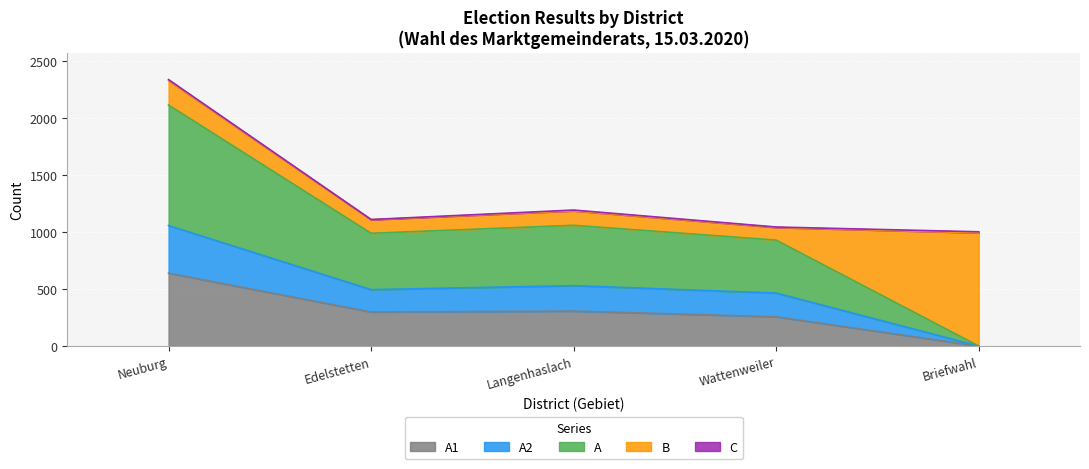

True or false: A and A2 cross at least once.

False